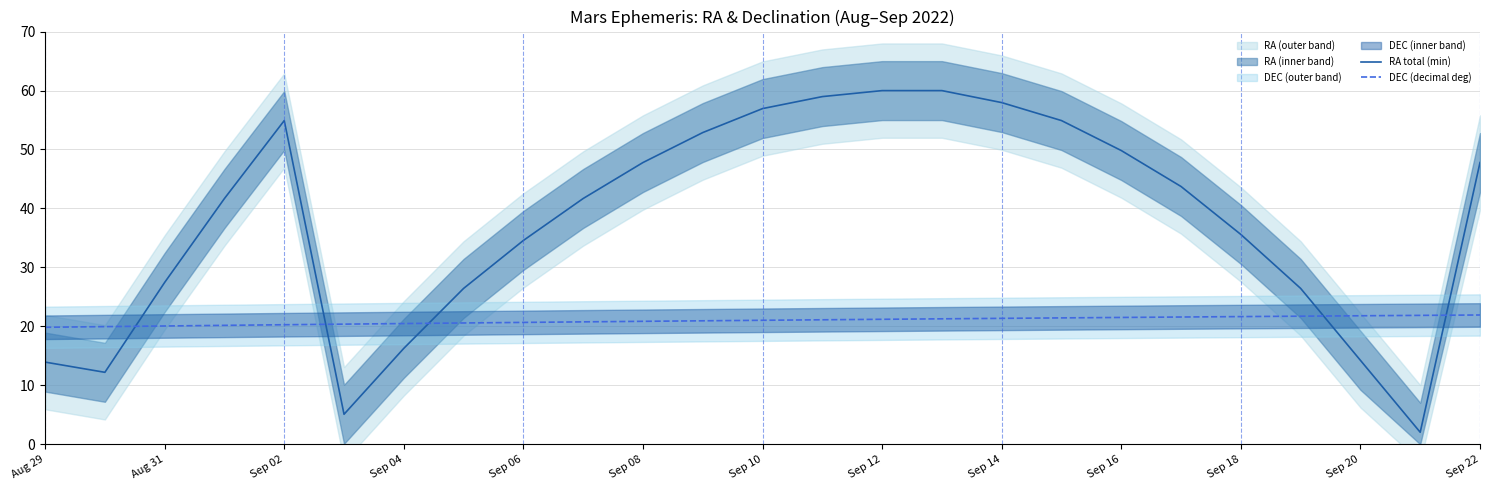

Reading left to right, what are all the values shown in this chart?

RA total (min): 13.9	12.2	27.4	41.7	54.9	5.1	16.3	26.4	34.6	41.7	47.8	52.9	56.9	59.0	60.0	60.0	58.0	54.9	49.8	43.7	35.6	26.4	14.2	2.0	47.8
DEC (decimal deg): 19.8	20.0	20.1	20.2	20.3	20.4	20.5	20.6	20.7	20.8	20.8	20.9	21.0	21.1	21.2	21.3	21.4	21.4	21.5	21.6	21.7	21.7	21.8	21.9	21.9